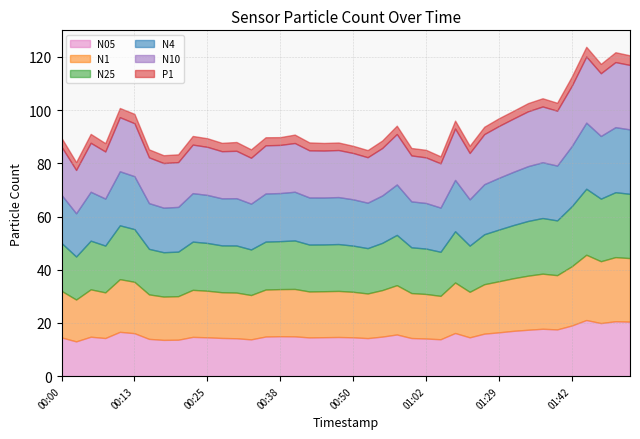

Reading left to right, extract all data points from this chart.

N05: 00:00=14.6	00:03=13.1	00:05=14.8	00:08=14.3	00:10=16.7	00:13=16.1	00:15=14.0	00:18=13.6	00:20=13.7	00:23=14.8	00:25=14.6	00:28=14.4	00:30=14.2	00:33=13.8	00:35=14.9	00:38=15.0	00:40=15.0	00:42=14.6	00:45=14.6	00:47=14.7	00:50=14.6	00:52=14.3	00:55=14.9	00:57=15.7	01:00=14.3	01:02=14.2	01:05=13.9	01:07=16.2	01:10=14.6	01:21=16.0	01:29=16.5	01:32=17.0	01:34=17.4	01:37=17.8	01:39=17.6	01:42=19.0	01:50=21.1	01:53=19.9	01:55=20.6	01:58=20.5
N1: 00:00=17.5	00:03=15.7	00:05=17.8	00:08=17.2	00:10=19.8	00:13=19.3	00:15=16.7	00:18=16.3	00:20=16.4	00:23=17.7	00:25=17.5	00:28=17.2	00:30=17.2	00:33=16.7	00:35=17.7	00:38=17.7	00:40=17.8	00:42=17.3	00:45=17.3	00:47=17.3	00:50=17.1	00:52=16.8	00:55=17.5	00:57=18.5	01:00=16.9	01:02=16.7	01:05=16.3	01:07=19.0	01:10=17.1	01:21=18.6	01:29=19.2	01:32=19.8	01:34=20.3	01:37=20.7	01:39=20.4	01:42=22.3	01:50=24.5	01:53=23.2	01:55=24.1	01:58=23.9
N4: 00:00=18.1	00:03=16.2	00:05=18.4	00:08=17.7	00:10=20.3	00:13=19.9	00:15=17.2	00:18=16.8	00:20=16.8	00:23=18.2	00:25=18.1	00:28=17.7	00:30=17.8	00:33=17.2	00:35=18.1	00:38=18.1	00:40=18.3	00:42=17.7	00:45=17.6	00:47=17.7	00:50=17.4	00:52=17.1	00:55=17.8	00:57=18.9	01:00=17.3	01:02=17.1	01:05=16.6	01:07=19.3	01:10=17.4	01:21=18.8	01:29=19.5	01:32=20.0	01:34=20.6	01:37=21.0	01:39=20.6	01:42=22.6	01:50=24.8	01:53=23.6	01:55=24.4	01:58=24.2
N10: 00:00=18.1	00:03=16.3	00:05=18.4	00:08=17.7	00:10=20.3	00:13=19.9	00:15=17.2	00:18=16.8	00:20=16.8	00:23=18.2	00:25=18.1	00:28=17.7	00:30=17.8	00:33=17.2	00:35=18.1	00:38=18.1	00:40=18.3	00:42=17.7	00:45=17.6	00:47=17.7	00:50=17.4	00:52=17.1	00:55=17.8	00:57=19.0	01:00=17.3	01:02=17.1	01:05=16.6	01:07=19.3	01:10=17.4	01:21=18.8	01:29=19.5	01:32=20.0	01:34=20.6	01:37=21.0	01:39=20.6	01:42=22.6	01:50=24.9	01:53=23.6	01:55=24.5	01:58=24.2
N25: 00:00=18.0	00:03=16.2	00:05=18.3	00:08=17.6	00:10=20.2	00:13=19.8	00:15=17.1	00:18=16.7	00:20=16.7	00:23=18.1	00:25=18.0	00:28=17.6	00:30=17.7	00:33=17.1	00:35=18.0	00:38=18.0	00:40=18.2	00:42=17.6	00:45=17.6	00:47=17.6	00:50=17.4	00:52=17.0	00:55=17.8	00:57=18.9	01:00=17.2	01:02=17.1	01:05=16.6	01:07=19.2	01:10=17.4	01:21=18.8	01:29=19.4	01:32=20.0	01:34=20.6	01:37=20.9	01:39=20.6	01:42=22.6	01:50=24.8	01:53=23.5	01:55=24.4	01:58=24.2
P1: 00:00=3.3	00:03=3.0	00:05=3.3	00:08=3.1	00:10=3.5	00:13=3.5	00:15=3.0	00:18=2.9	00:20=2.9	00:23=3.2	00:25=3.2	00:28=3.1	00:30=3.3	00:33=3.2	00:35=3.0	00:38=2.9	00:40=3.2	00:42=3.0	00:45=2.9	00:47=2.8	00:50=2.7	00:52=2.7	00:55=2.8	00:57=3.1	01:00=2.8	01:02=2.8	01:05=2.6	01:07=3.0	01:10=2.7	01:21=2.8	01:29=2.9	01:32=2.9	01:34=3.1	01:37=3.1	01:39=3.0	01:42=3.5	01:50=3.7	01:53=3.5	01:55=3.7	01:58=3.6